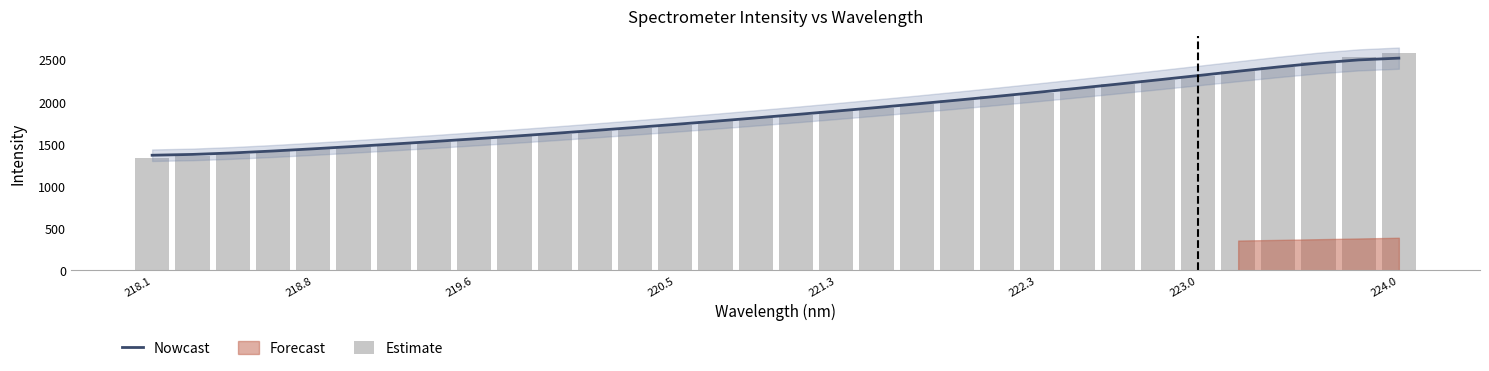

The Nowcast series shows 2022.9 at 218.1. True or false?

False